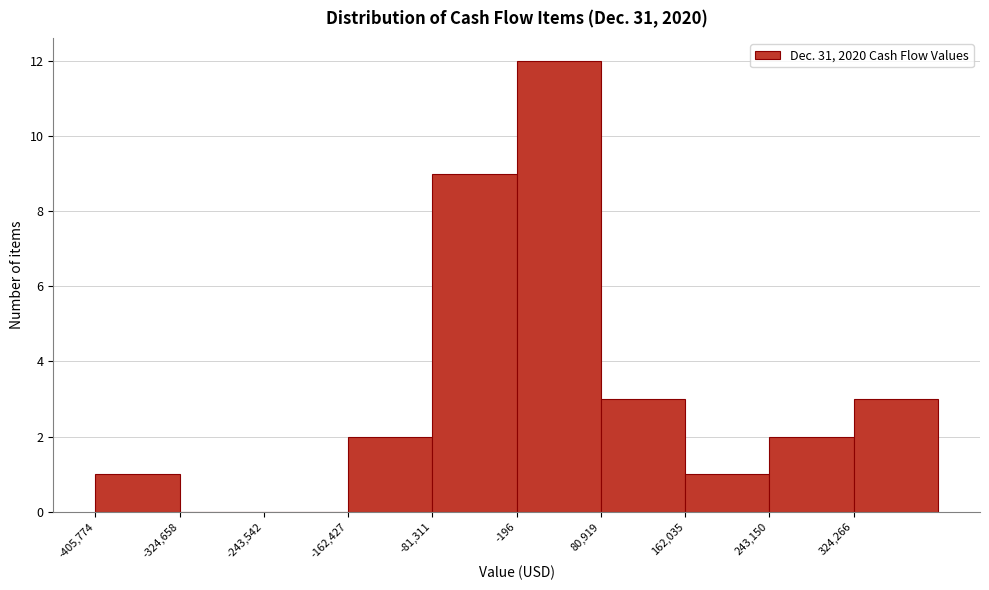

Which range on the x-axis has the tallest bar?

0 to 80000